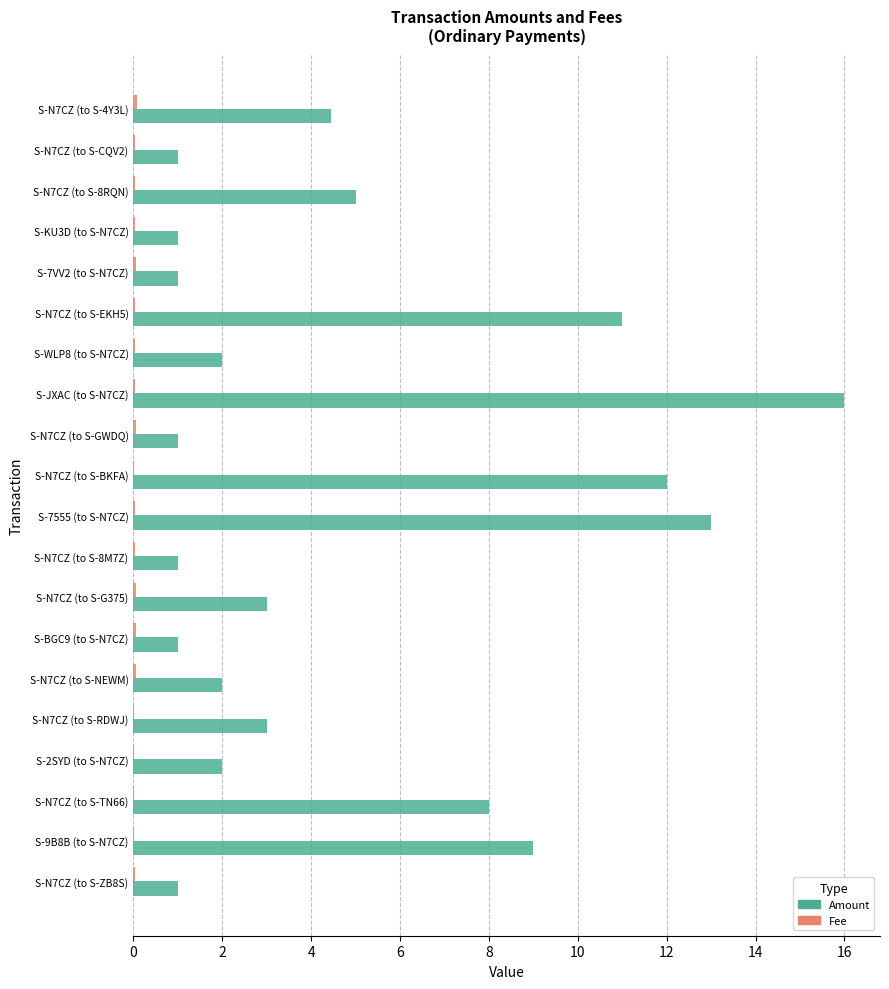

Which series has the largest total across all categories?

Amount